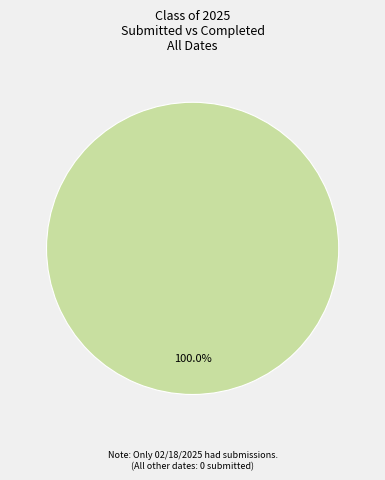

Does any single category account for the majority?

Yes